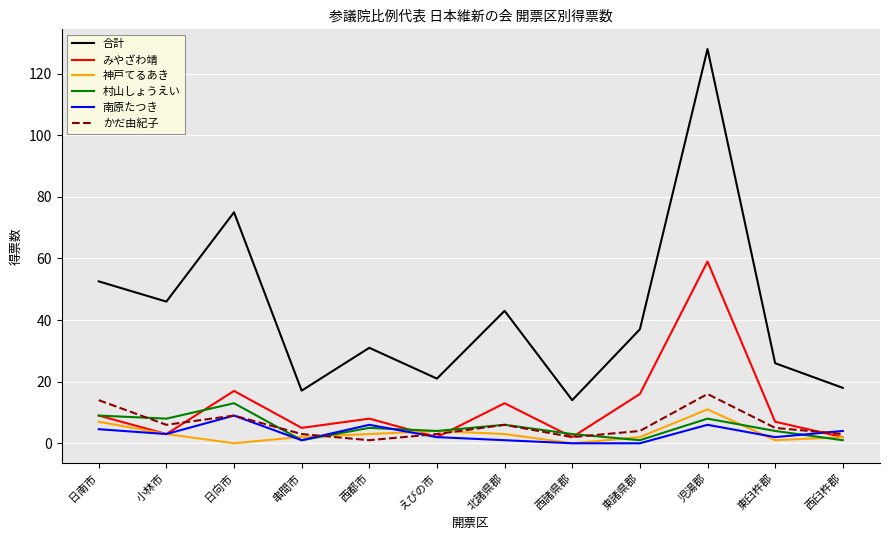

Where is the first local minimum for 神戸てるあき?

日向市